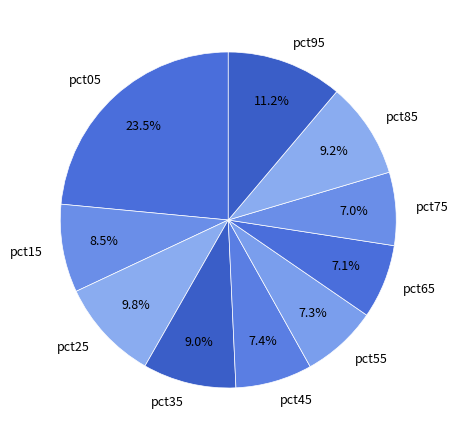

Is it true that pct35 is 9% of the pie?

True